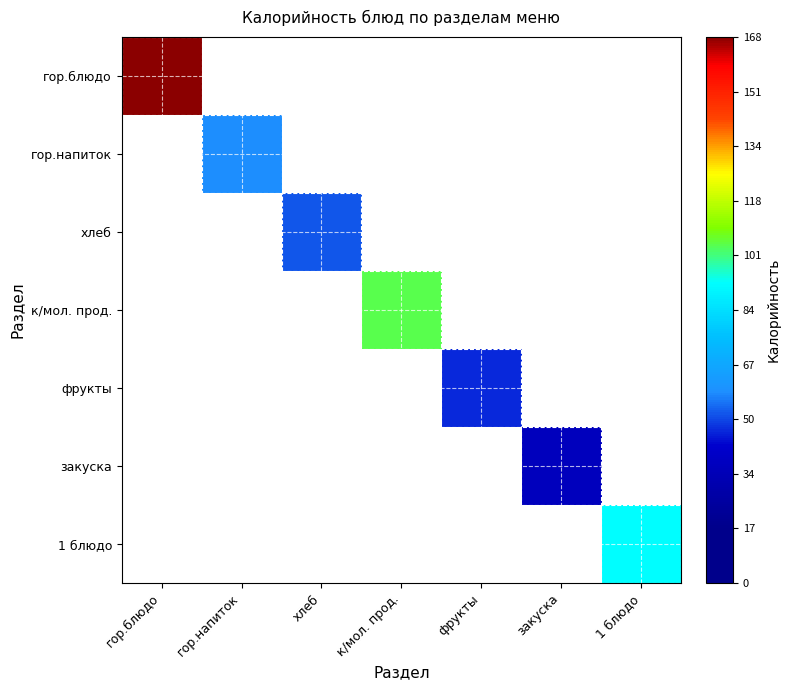

Which series has the largest range (max minus min)?

гор.блюдо